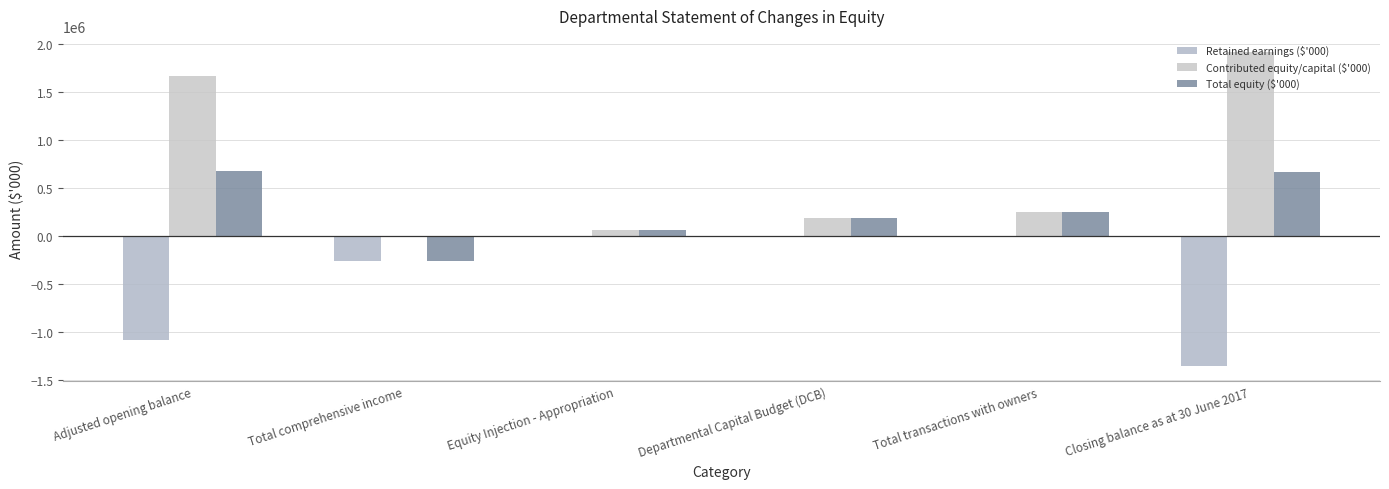

What is the difference between the second highest and minimum values in the Contributed equity/capital ($'000) series?

1671325